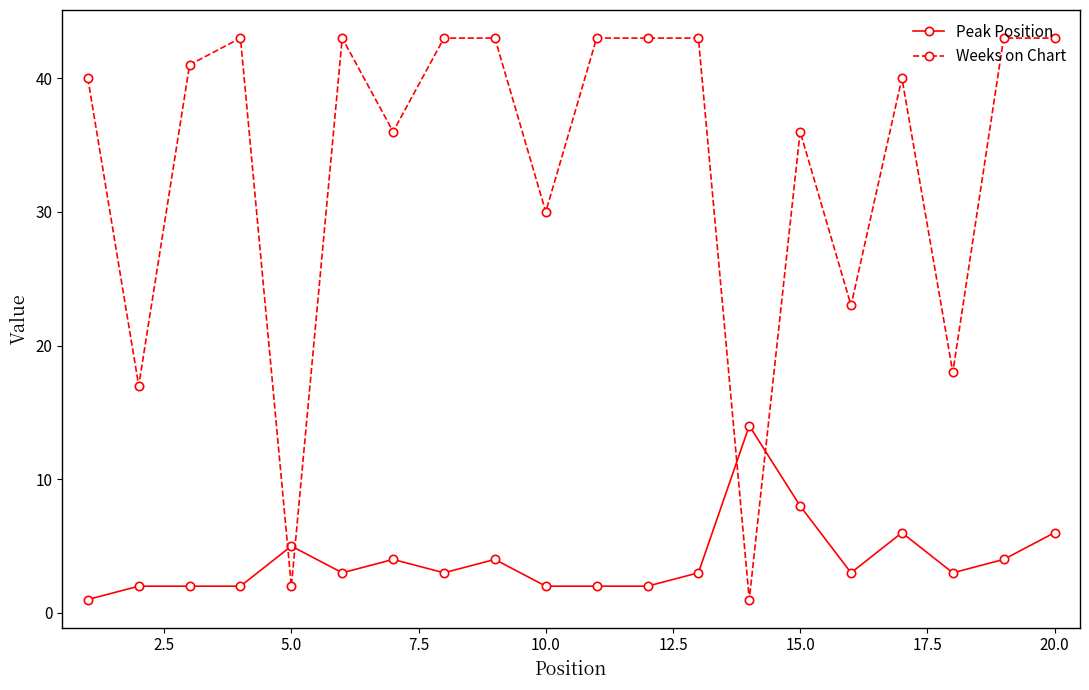

What is the lowest value of the Weeks on Chart series?

1